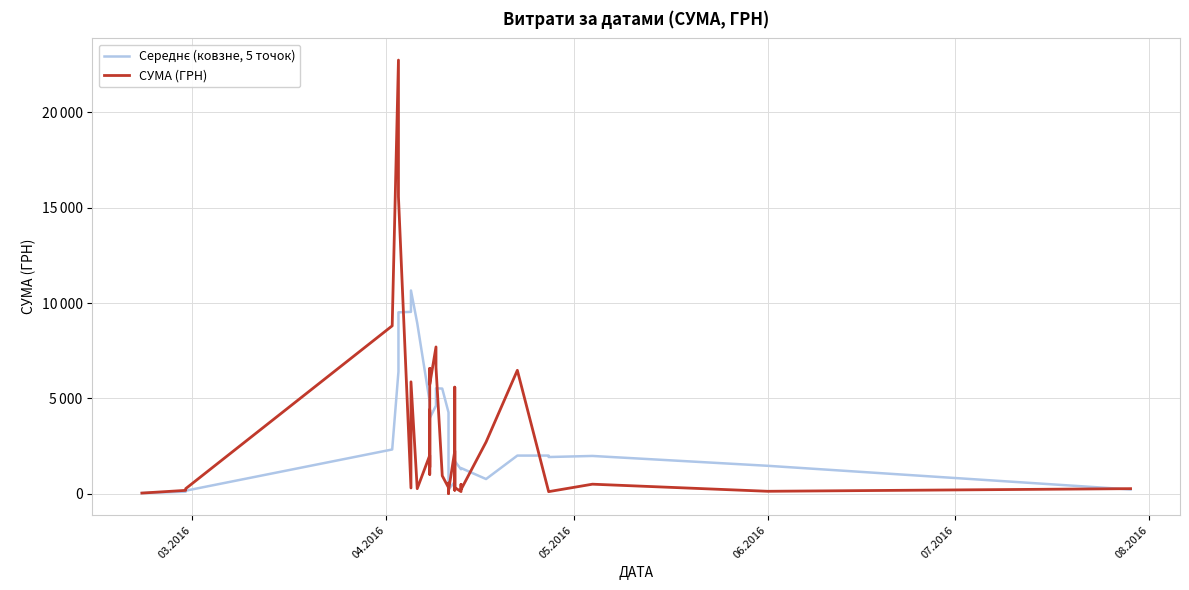

True or false: СУМА (ГРН) and Середнє (ковзне, 5 точок) intersect in this chart.

True